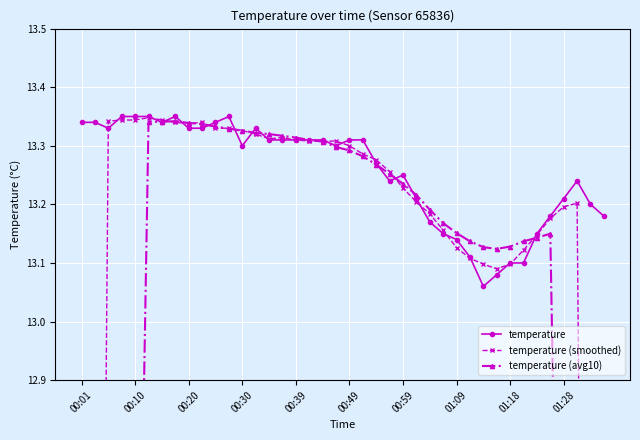

Count the temperature values in the range 13 to 14.

40